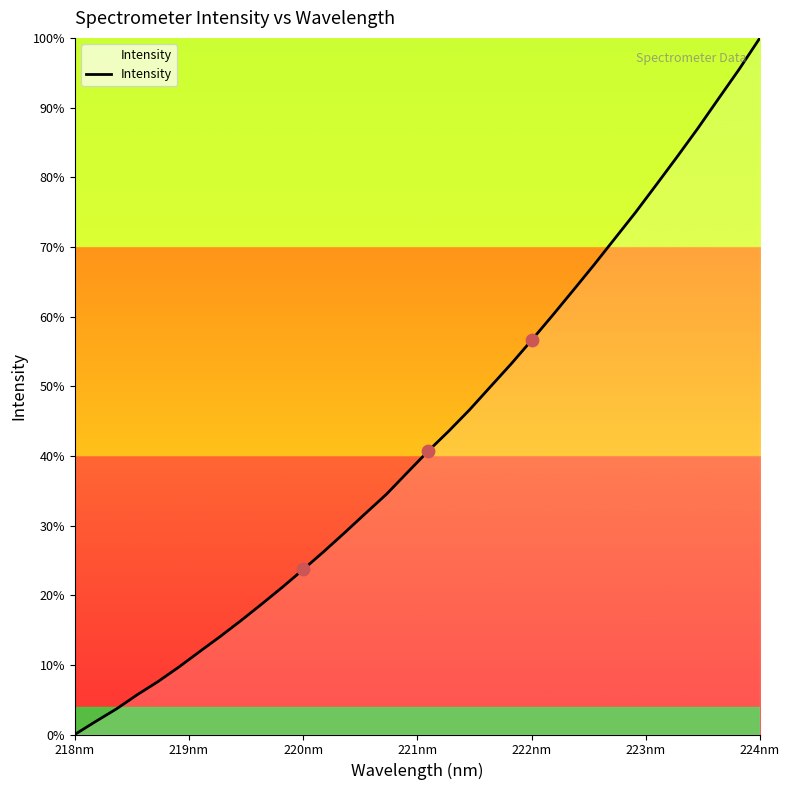

How many lines are shown in the chart?

1